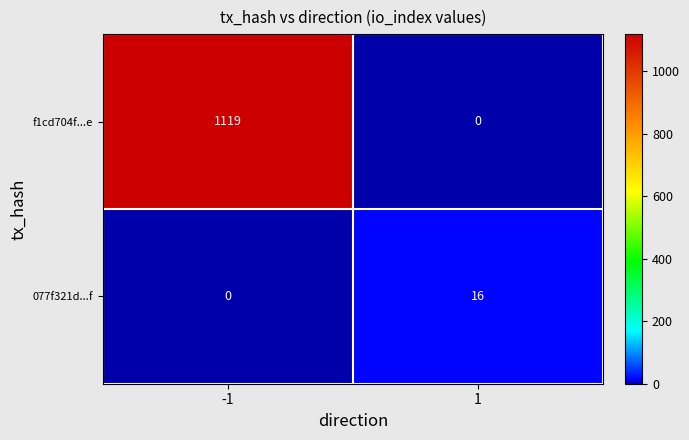

The value of 077f321d...f at -1 is 9. True or false?

False